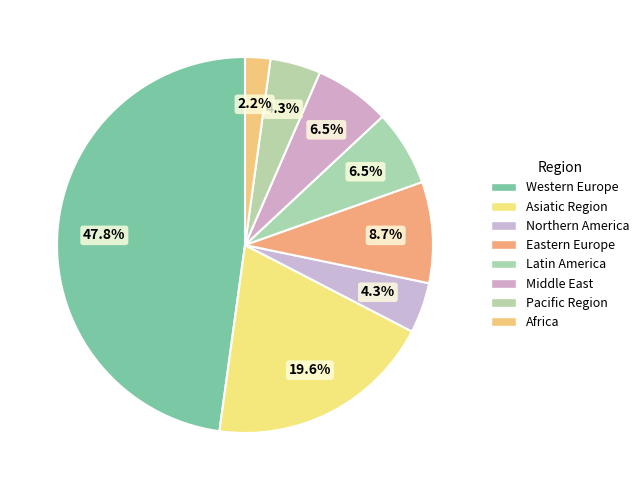

Combined, do Africa and Western Europe account for over 50%?

No